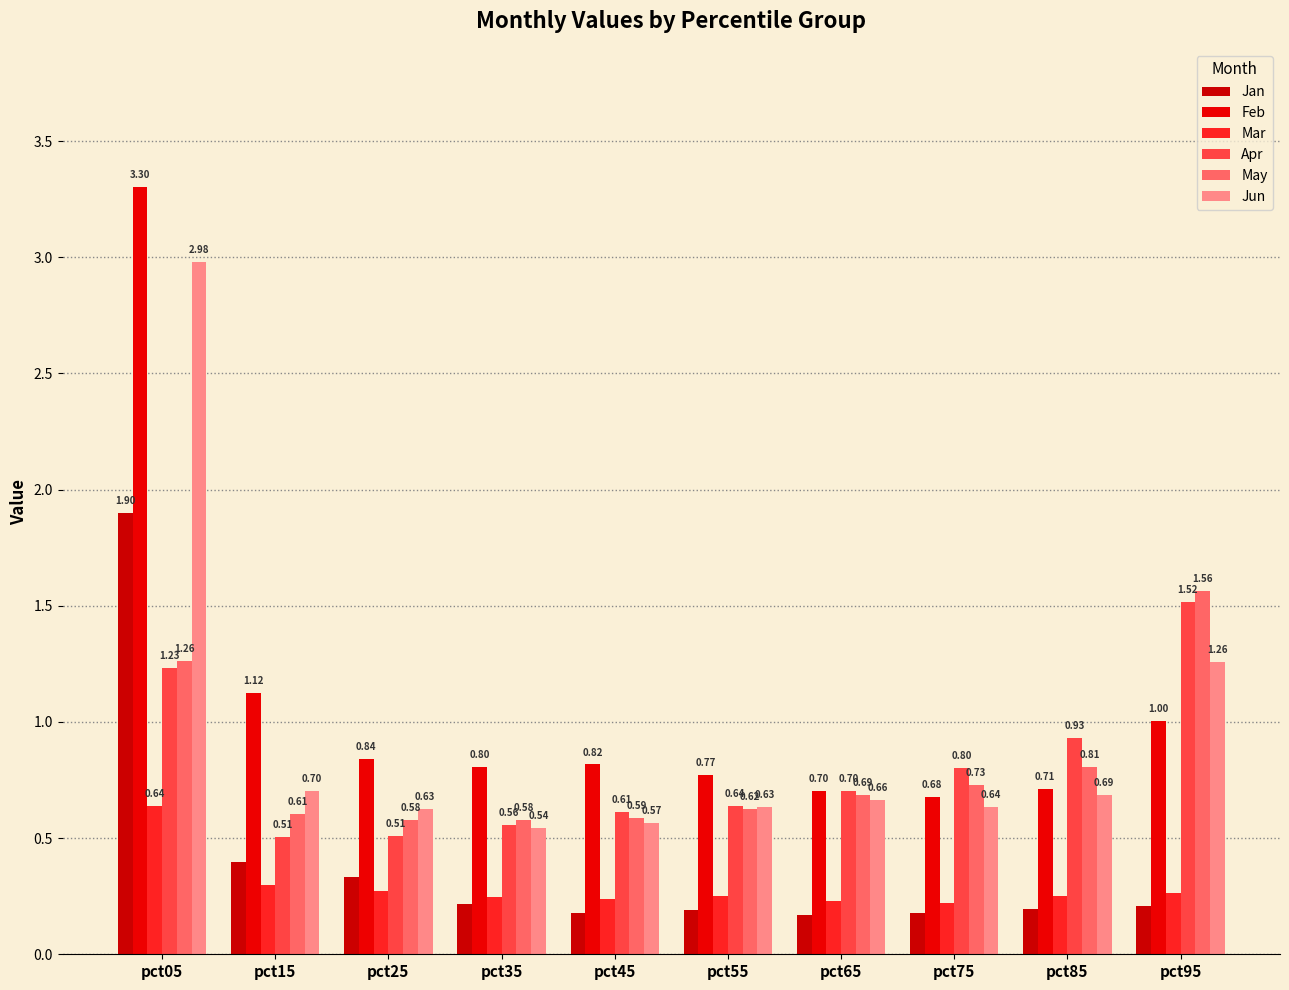

The Jun series shows 0.7 at pct85. True or false?

True